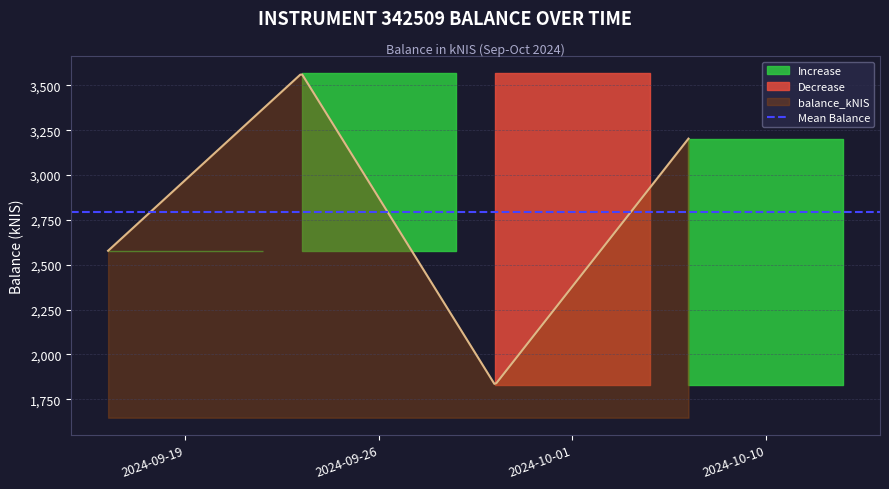

The value at 2024-10-10 is 4534.2. True or false?

False